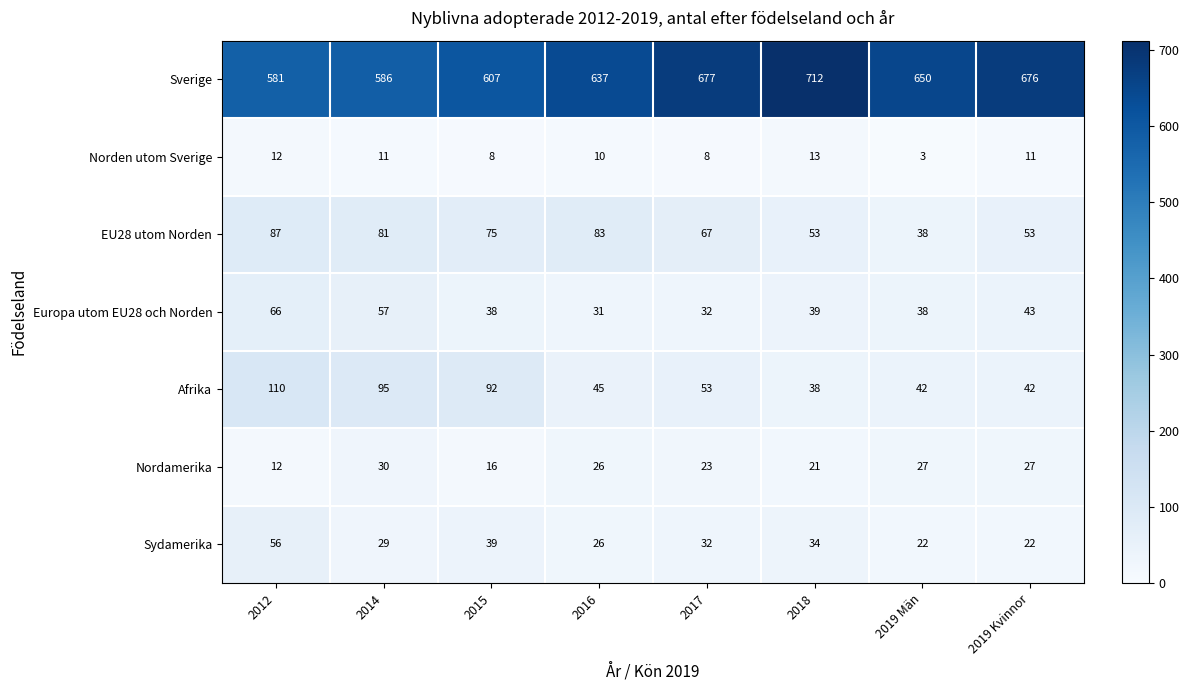

How many series are shown in this chart?

7